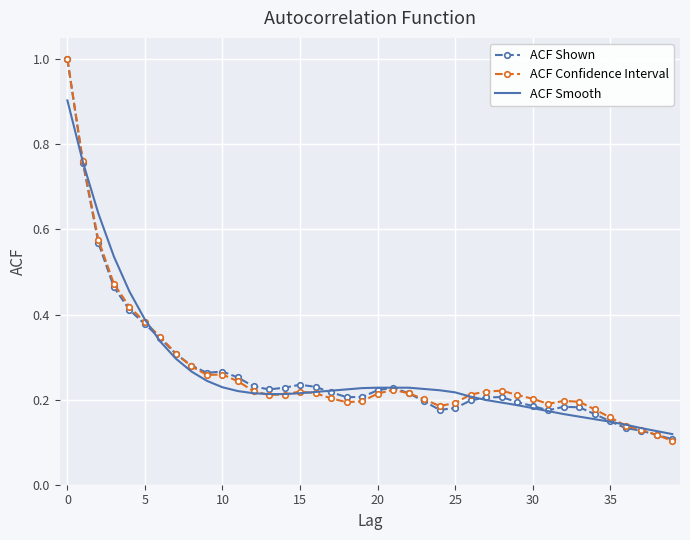

What are all the series names shown in the legend?

ACF Shown, ACF Confidence Interval, ACF Smooth